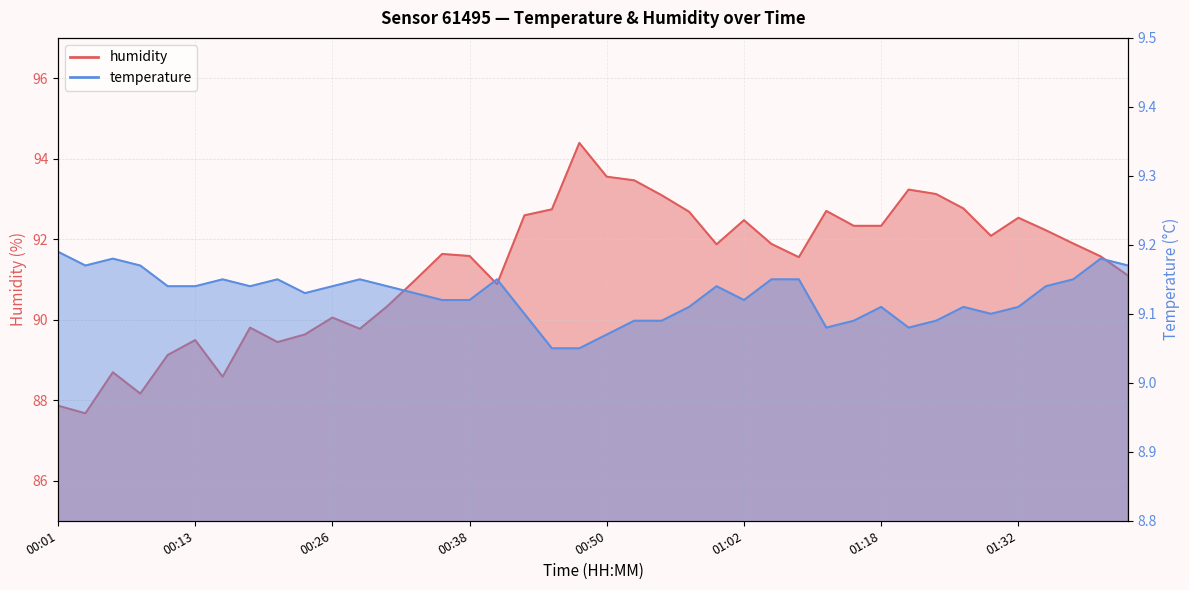

Is it true that humidity equals 89.6 at 00:23?

True